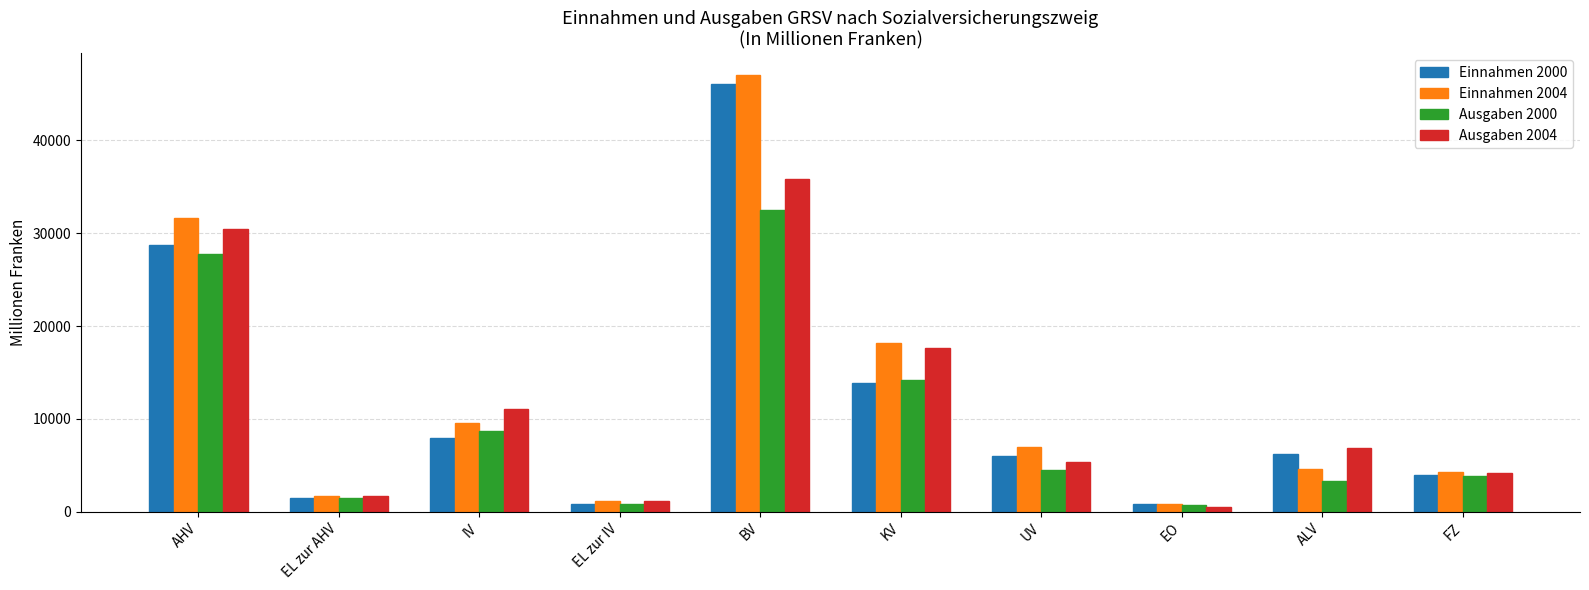

What is the total value across all series at AHV?

118552.3